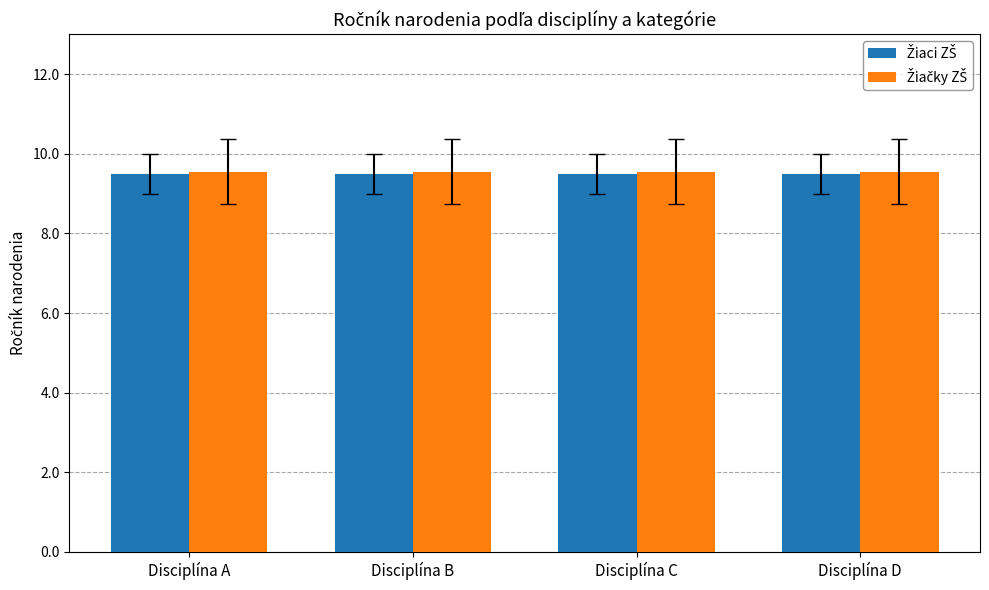

At how many categories does at least one series exceed 9?

4